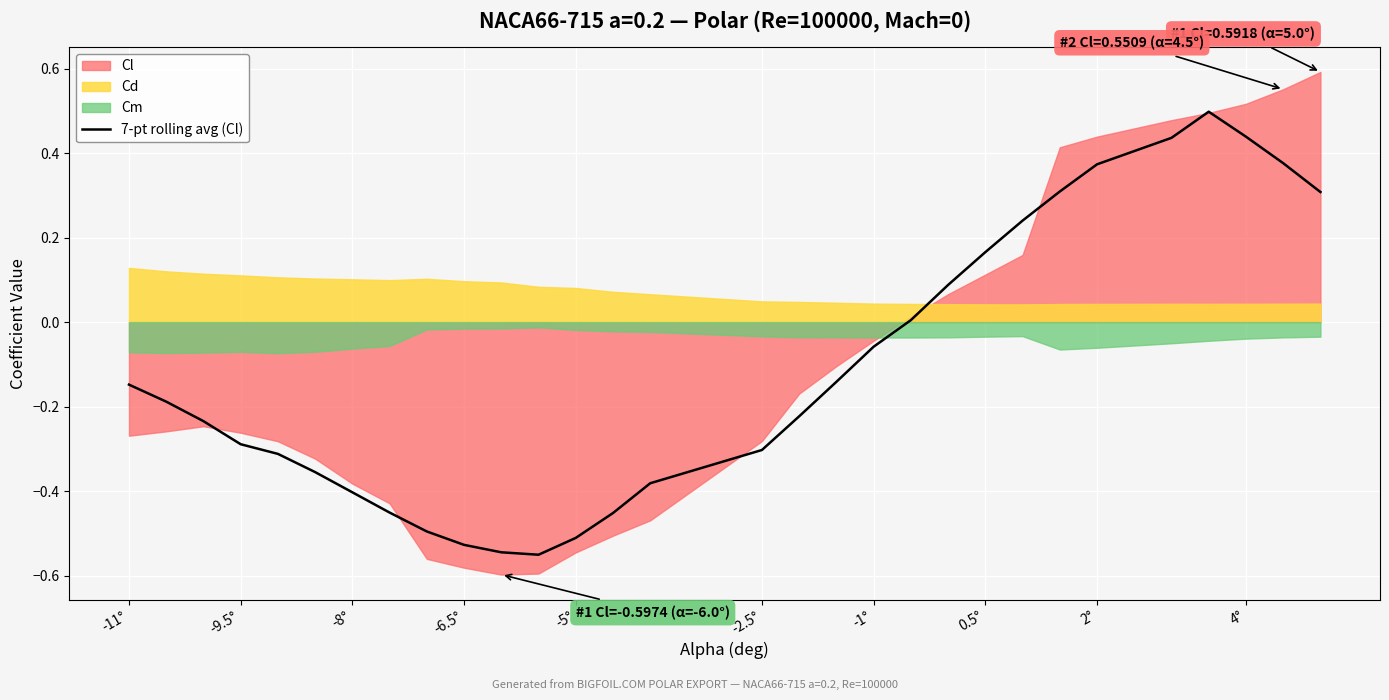

How many values are below 0?

19